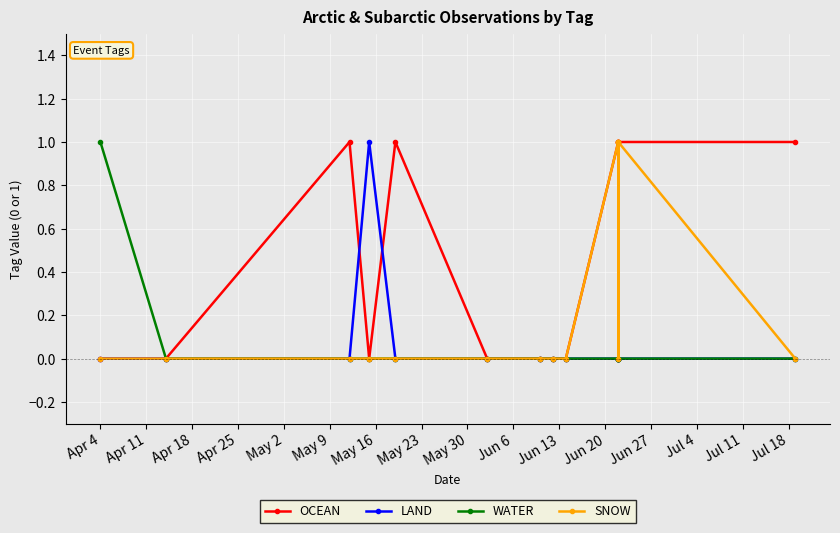

True or false: LAND has a value of 1 at Jun 27.

False